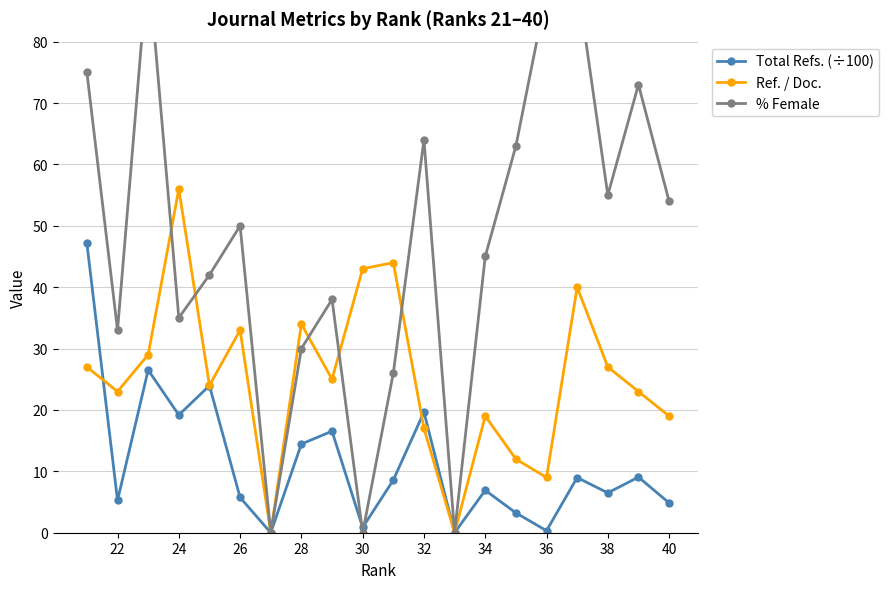

What are all the series names shown in the legend?

Total Refs. (÷100), Ref. / Doc., % Female